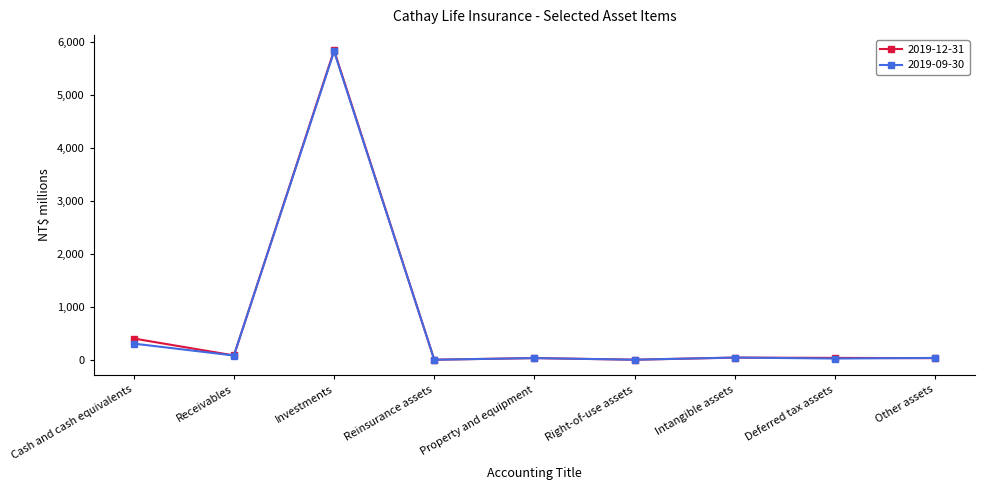

What is the greatest value displayed?

5850.0